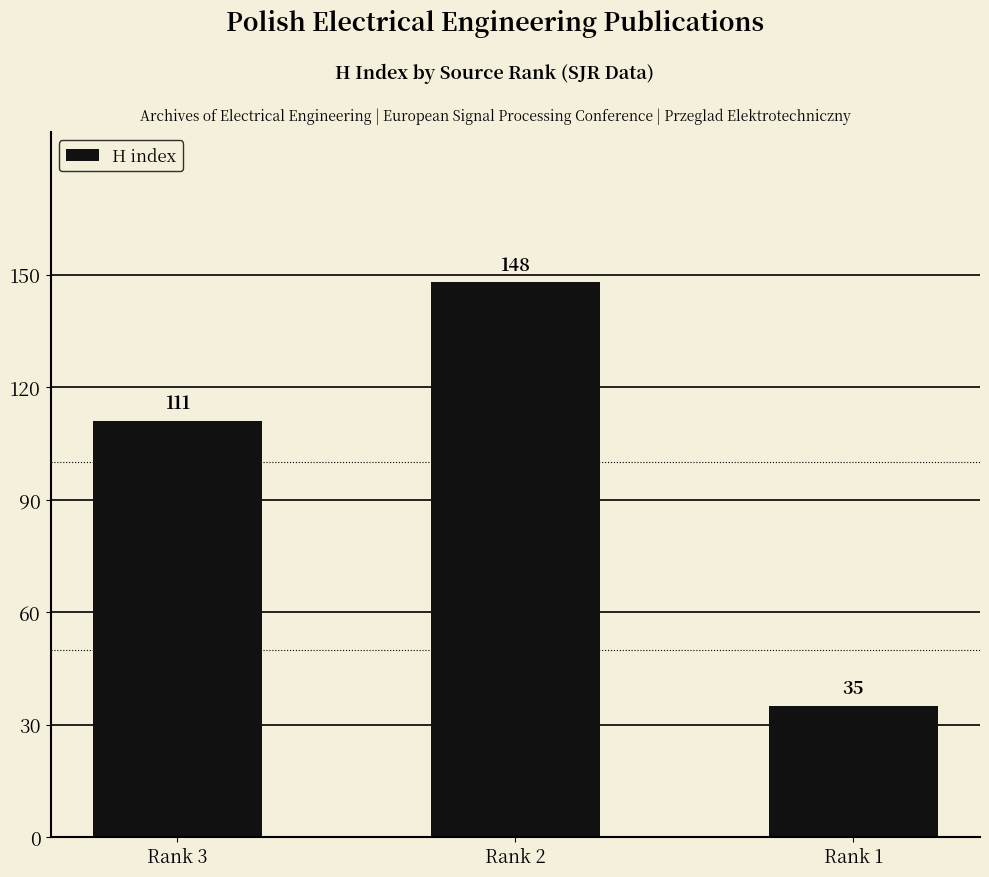

How many bars are there in total?

3